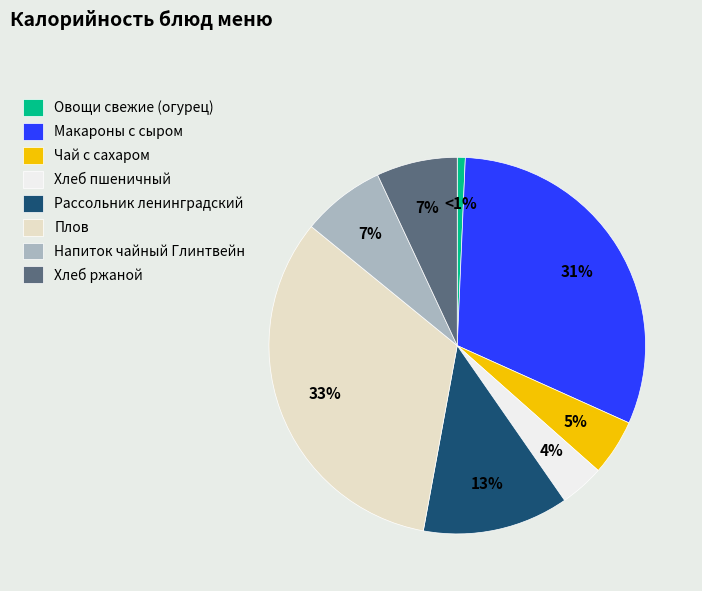

To the nearest percent, what percentage of the pie is Хлеб ржаной?

7%